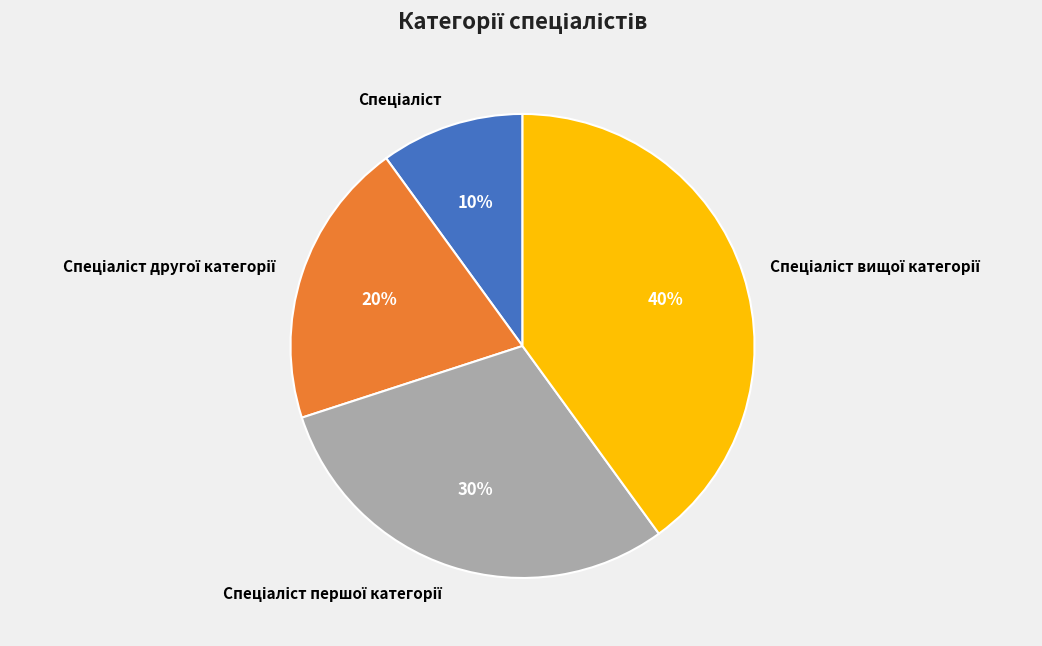

Count the number of slices in the pie.

4